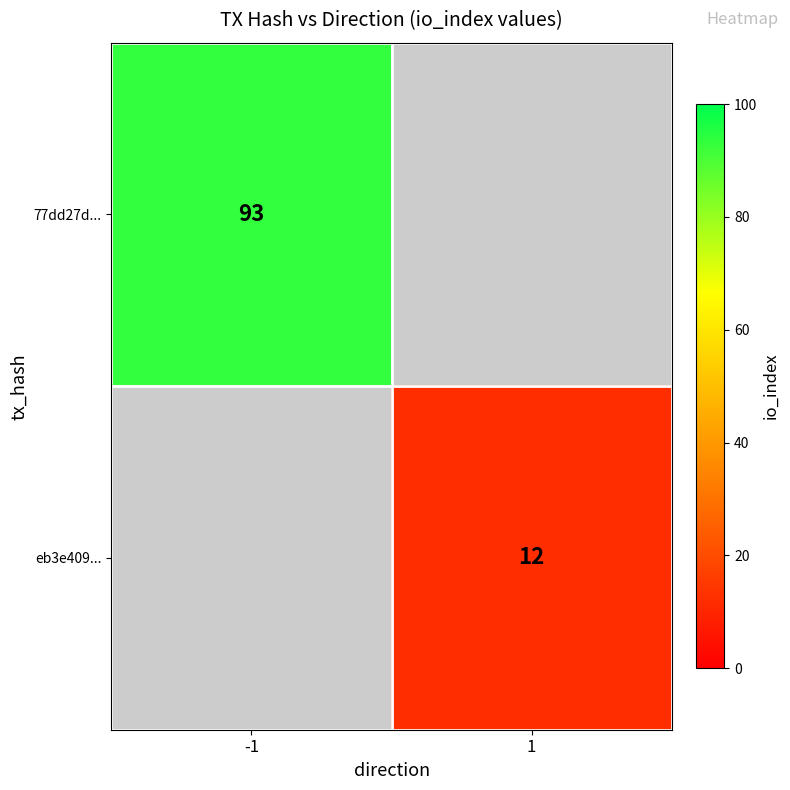

The value of eb3e409... at 1 is 16. True or false?

False